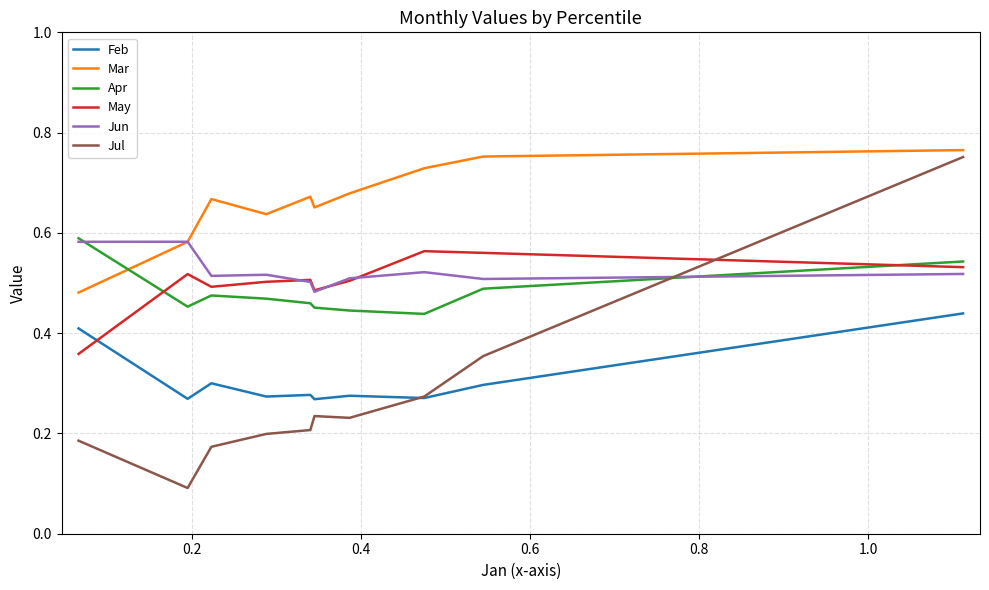

True or false: Jun and Feb intersect in this chart.

False